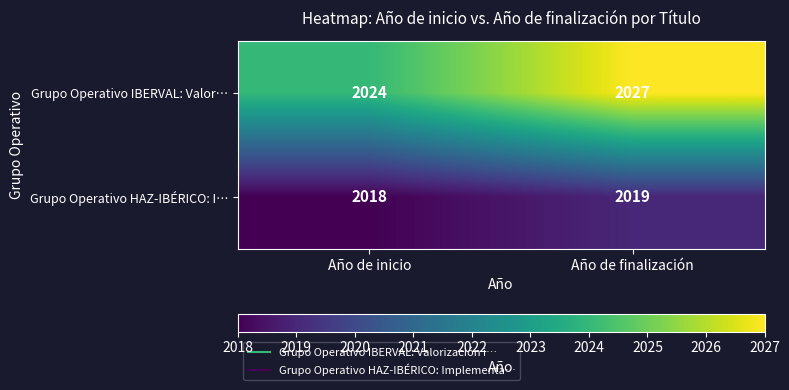

At which category is the sum across all series the highest?

Año de finalización